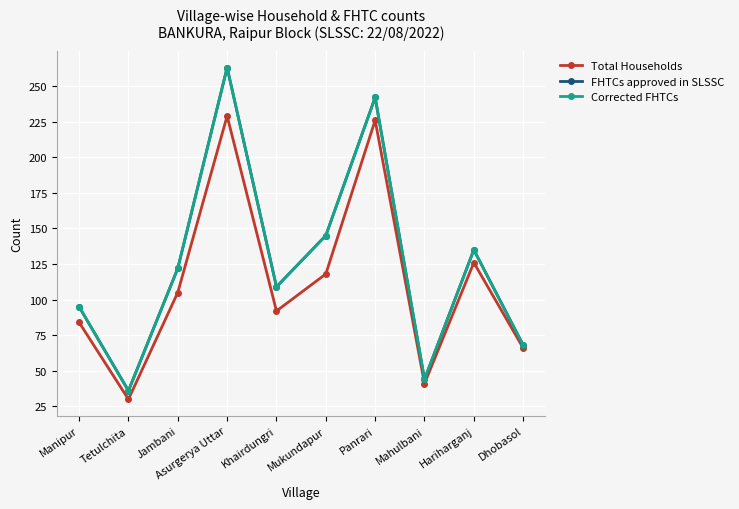

Is this an area chart (filled region under the line)?

No